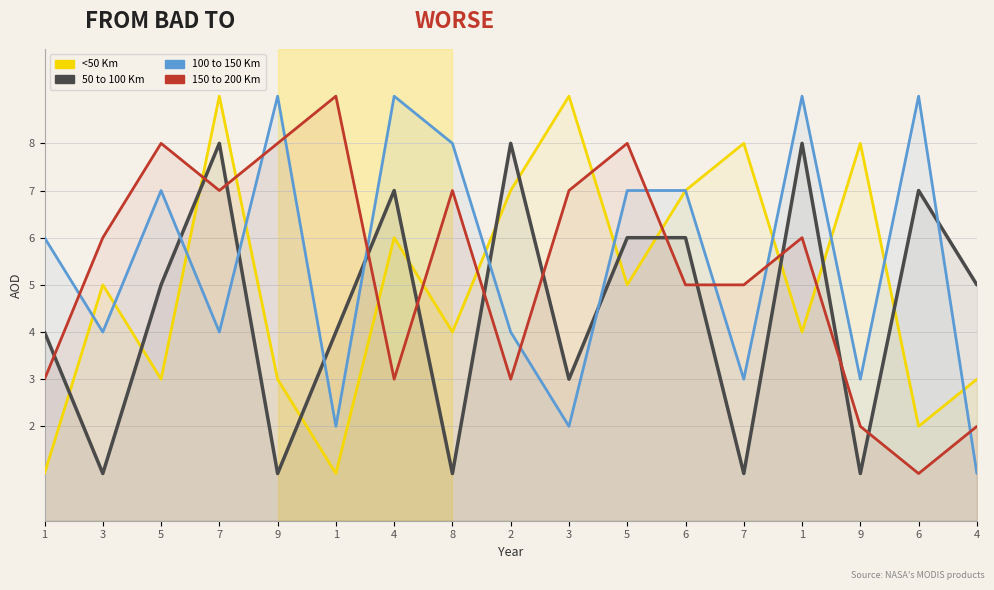

Reading left to right, list all the values displayed in this chart.

<50 Km: 1	5	3	9	3	1	6	4	7	9	5	7	8	4	8	2	3
50 to 100 Km: 4	1	5	8	1	4	7	1	8	3	6	6	1	8	1	7	5
100 to 150 Km: 6	4	7	4	9	2	9	8	4	2	7	7	3	9	3	9	1
150 to 200 Km: 3	6	8	7	8	9	3	7	3	7	8	5	5	6	2	1	2